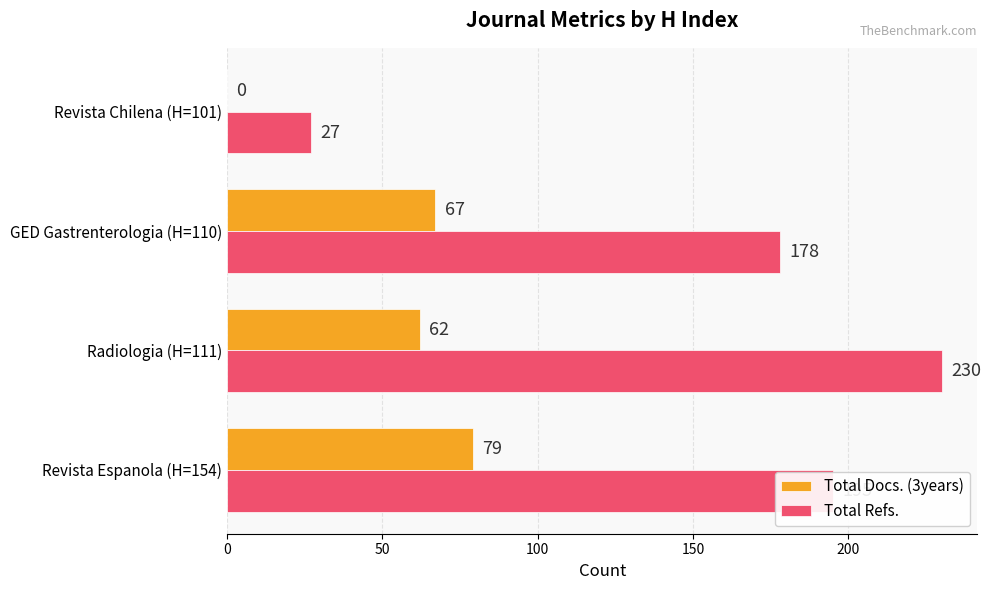

Which series has the widest spread of values?

Total Refs.